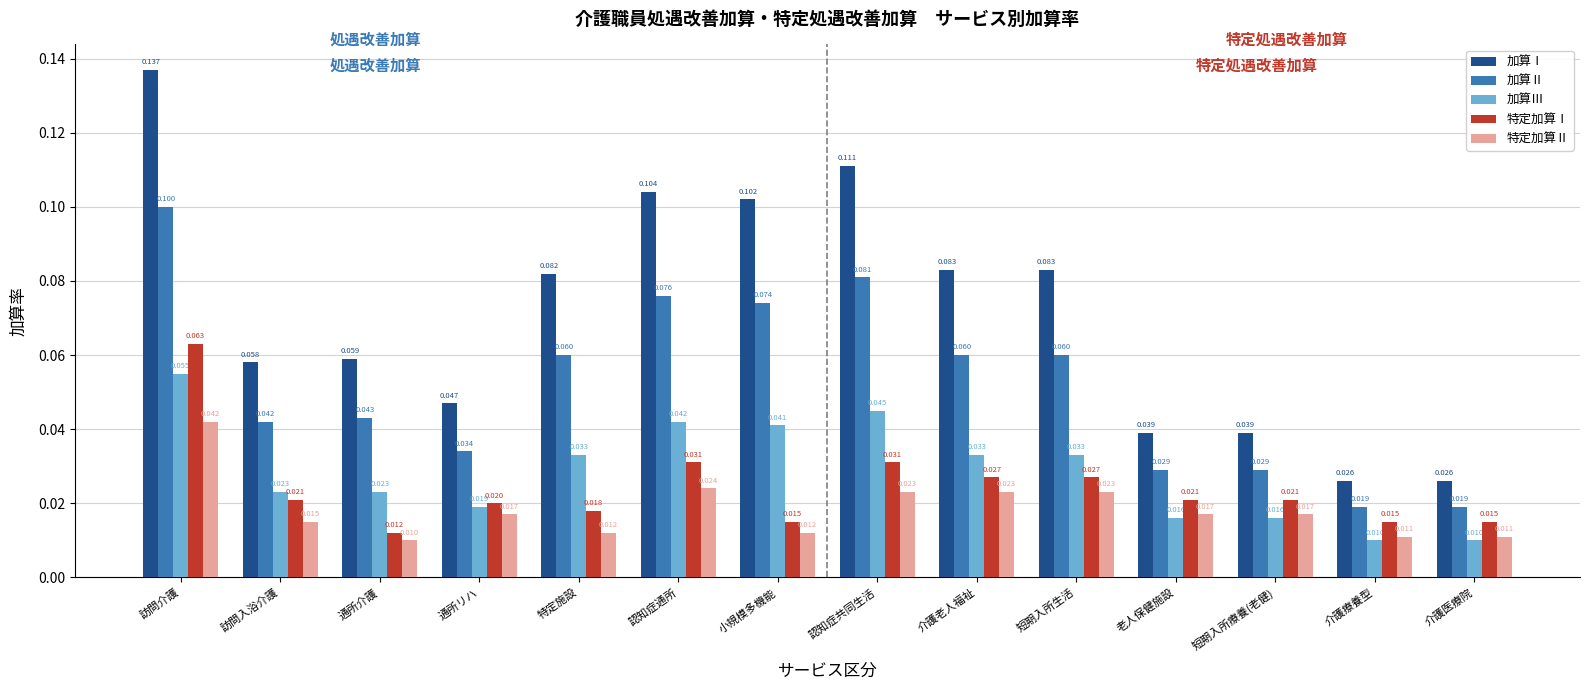

What is the sum of all 加算Ⅲ values?

0.4